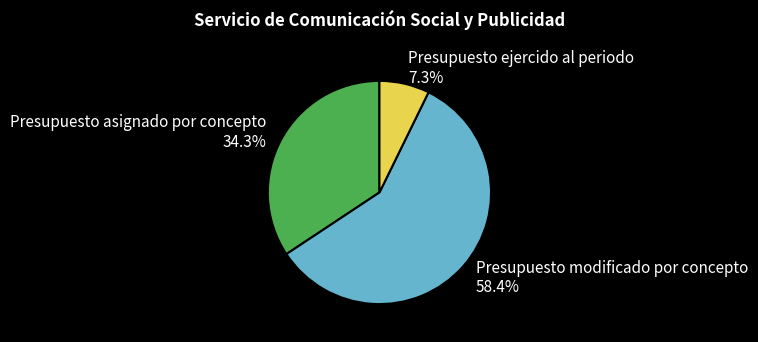

Which slice represents more than half of the pie?

Presupuesto modificado por concepto